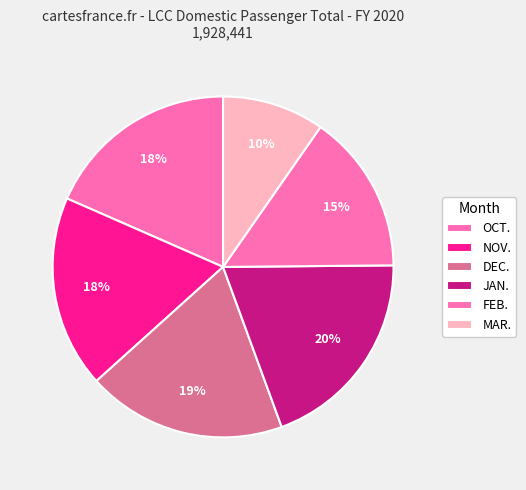

How many segments does this pie chart have?

6